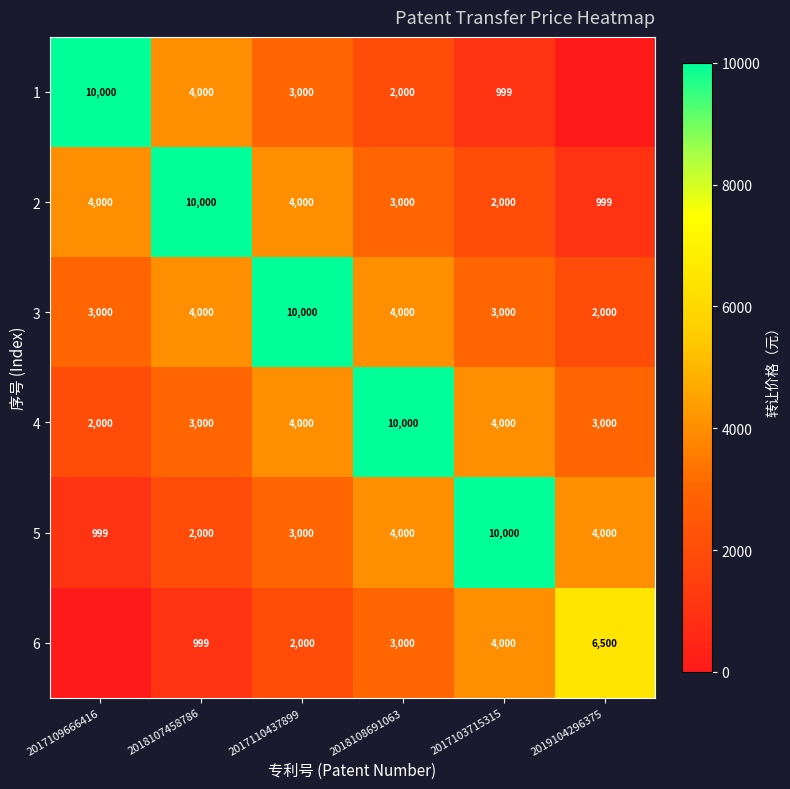

What is the sum of all 2 values?

23999